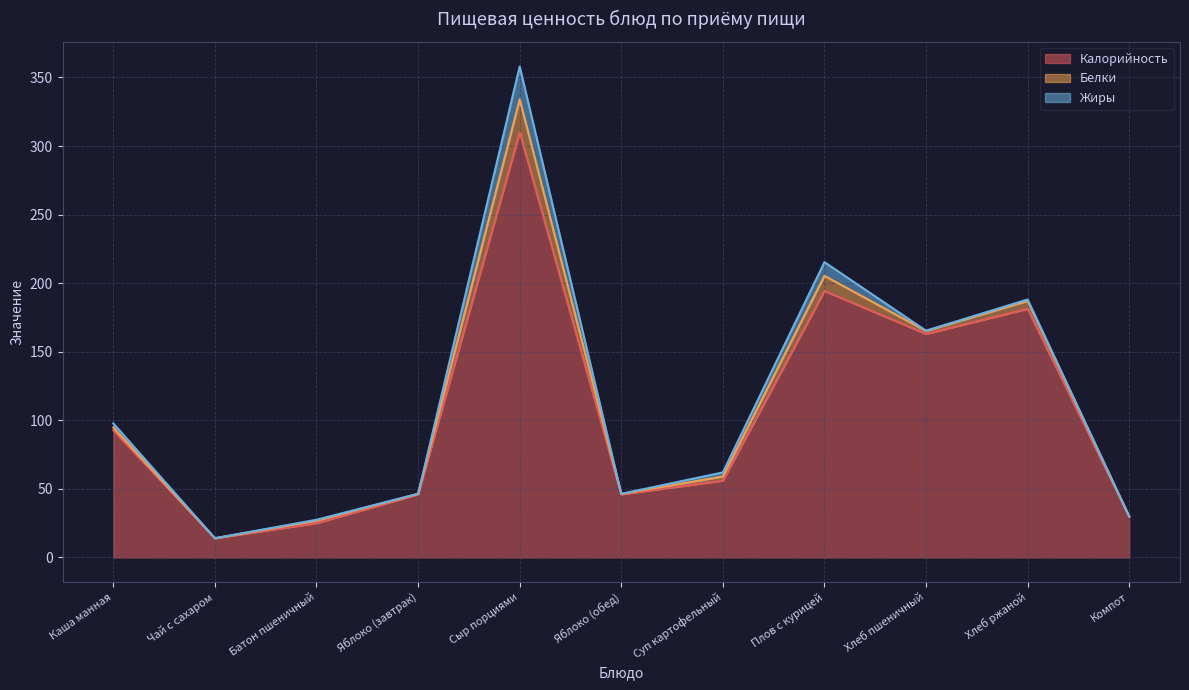

What is the approximate value of Белки at Каша манная?

2.0